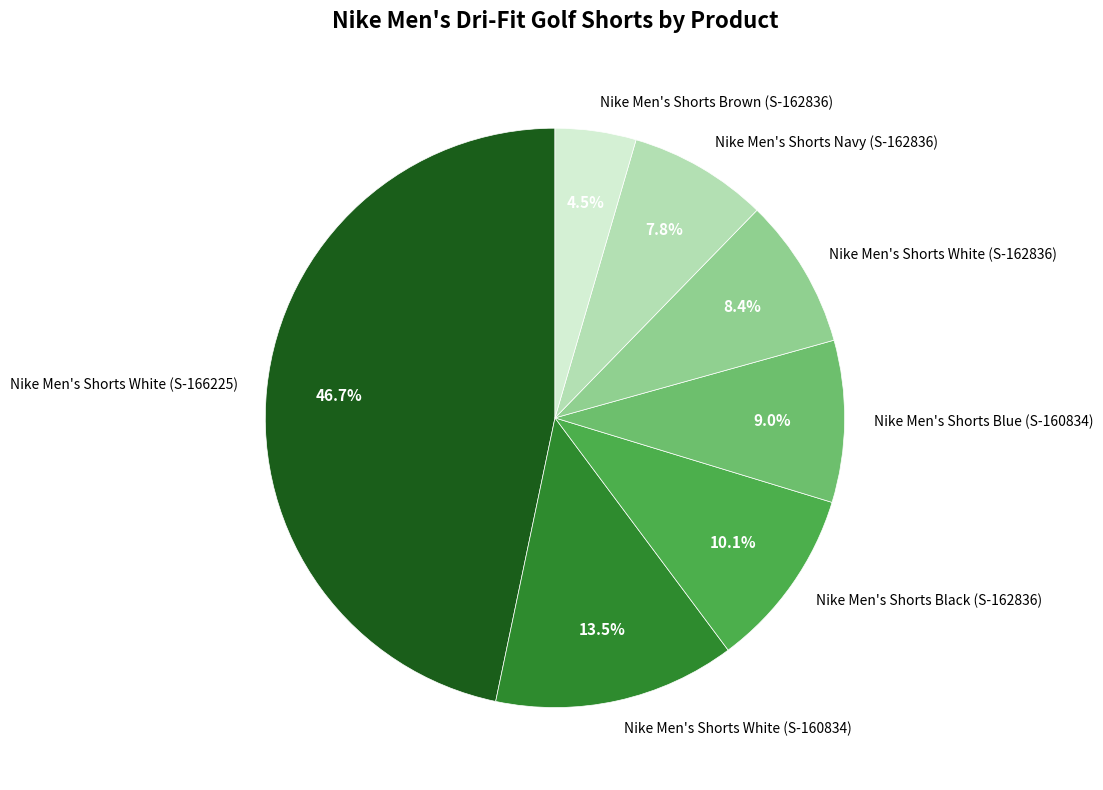

What is the ratio of the value at Nike Men's Shorts Brown (S-162836) to the value at Nike Men's Shorts White (S-160834)?

0.3